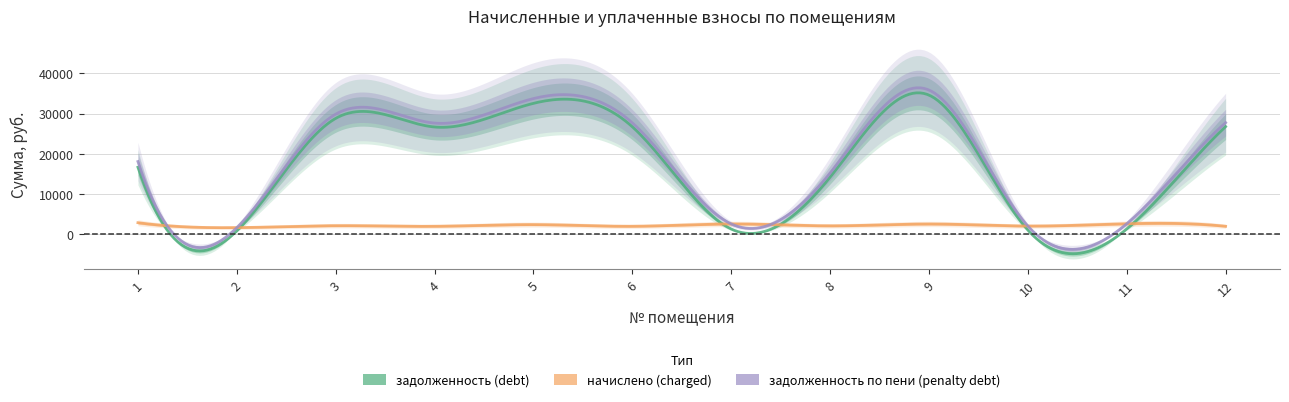

What is the value of the начислено (charged) point at the 3rd from the left?

2101.4